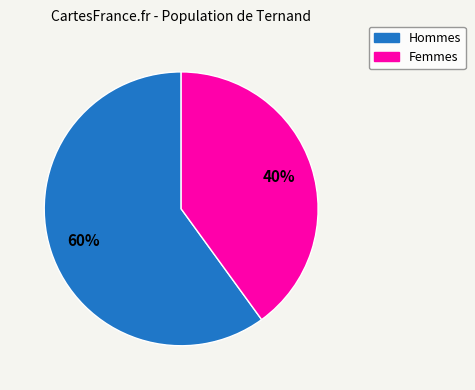

To the nearest percent, what is the difference between the largest and smallest slice percentages?

20%